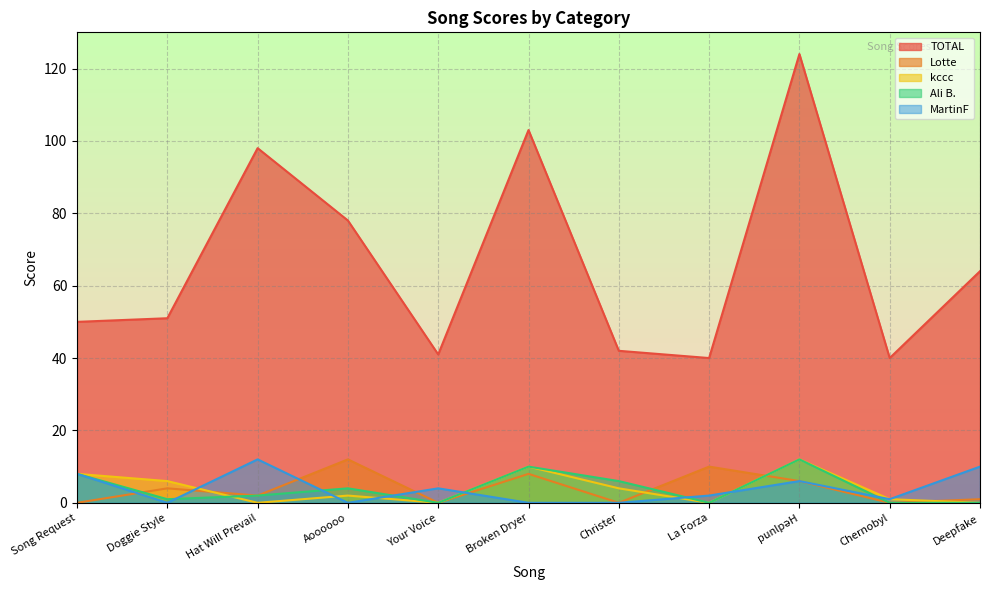

What is the label of the 6th point from the left?

Broken Dryer